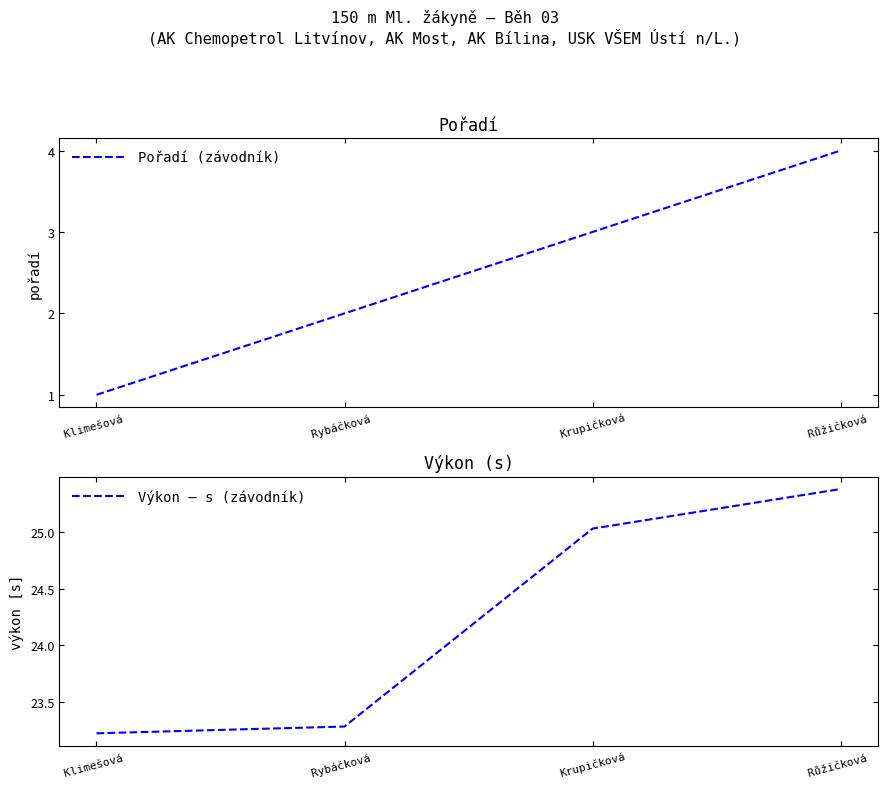

What is the label of the 3rd point from the right?

Rybáčková 